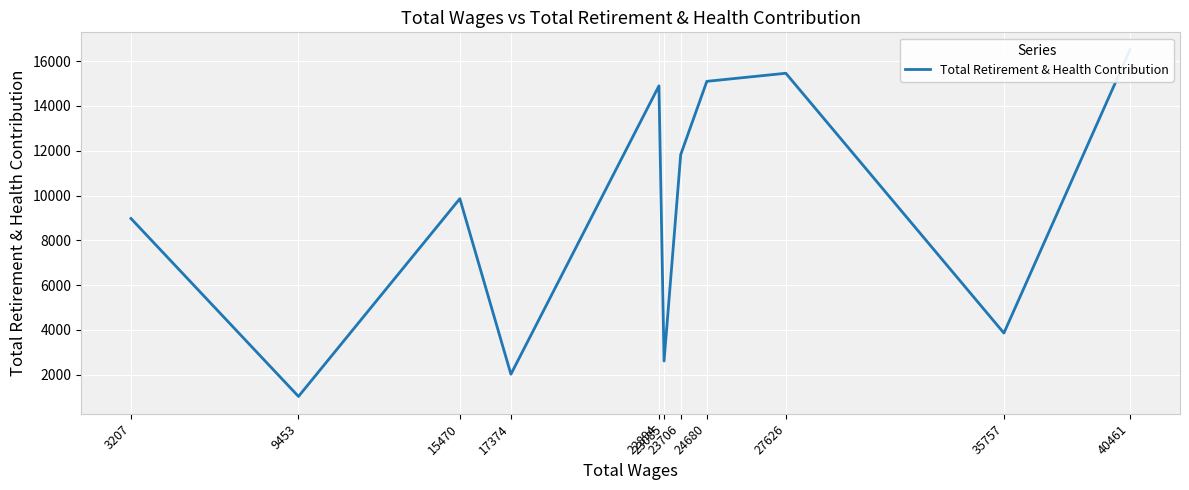

How many interior local peaks (higher than both neighbors) does the data have?

3